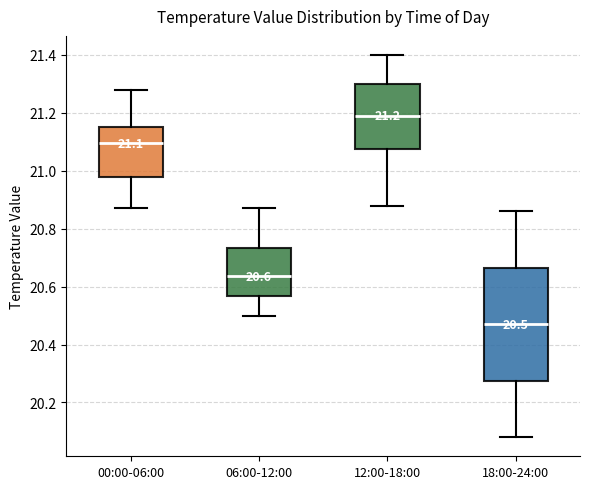

Which box has the highest median line?

12:00-18:00